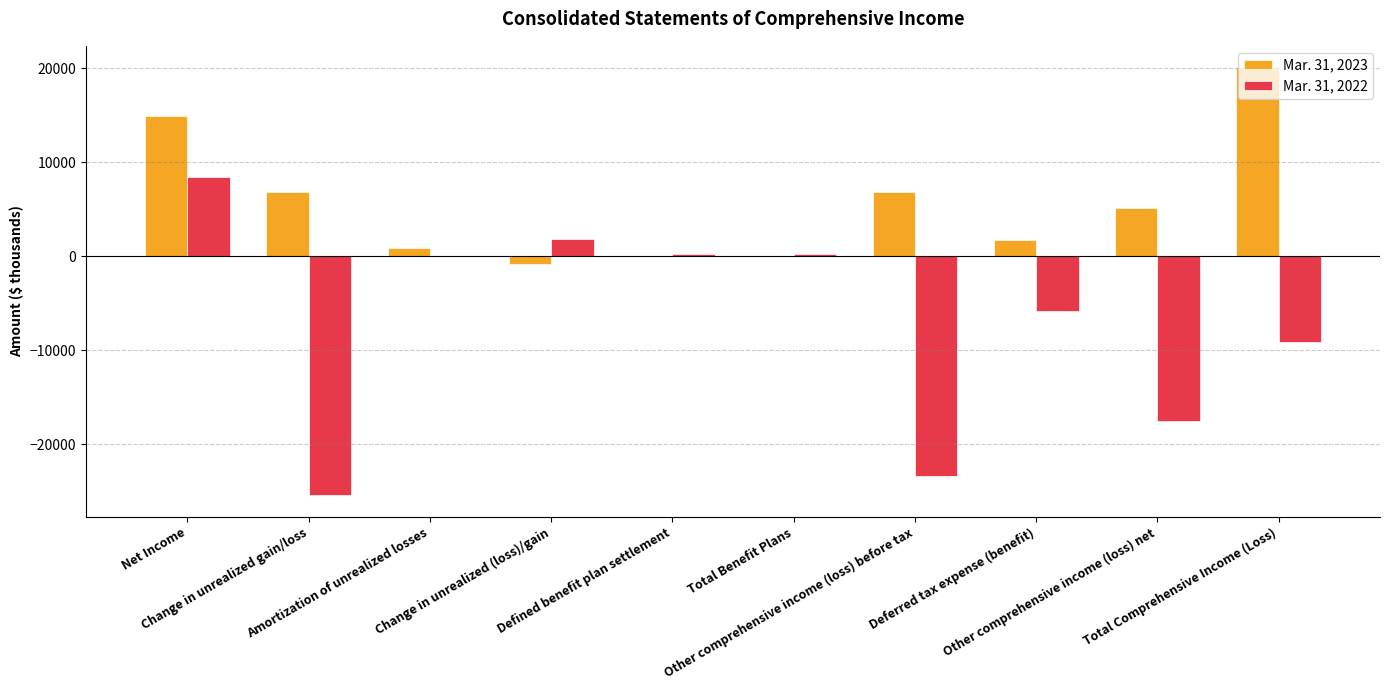

How many categories are shown in the chart?

10